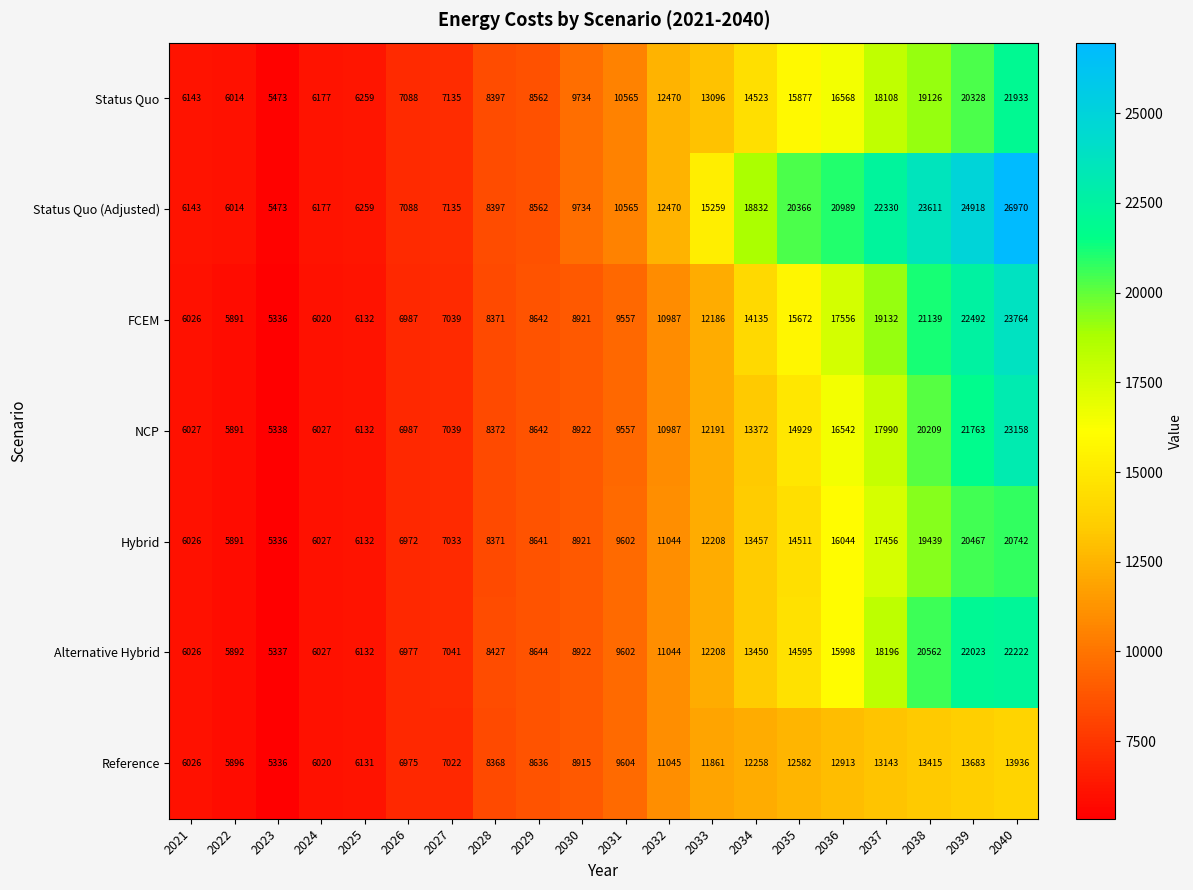

What is the greatest value displayed?

26970